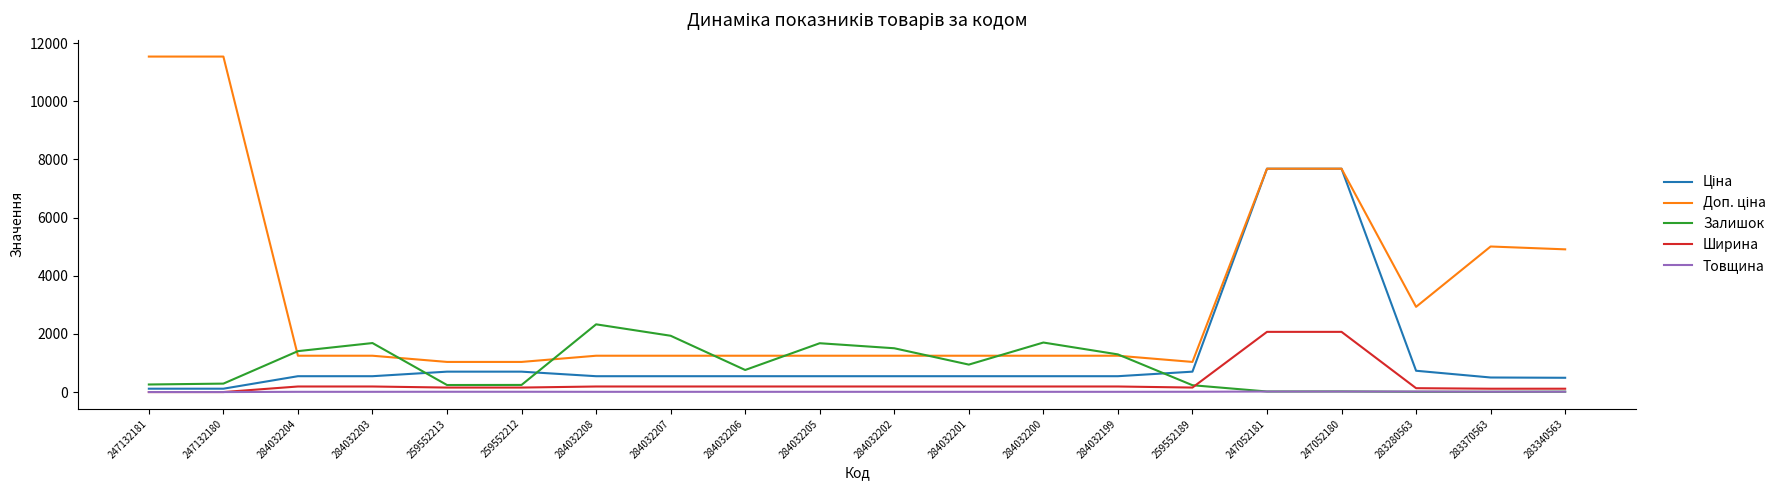

What is the maximum value shown in the chart?

11537.0